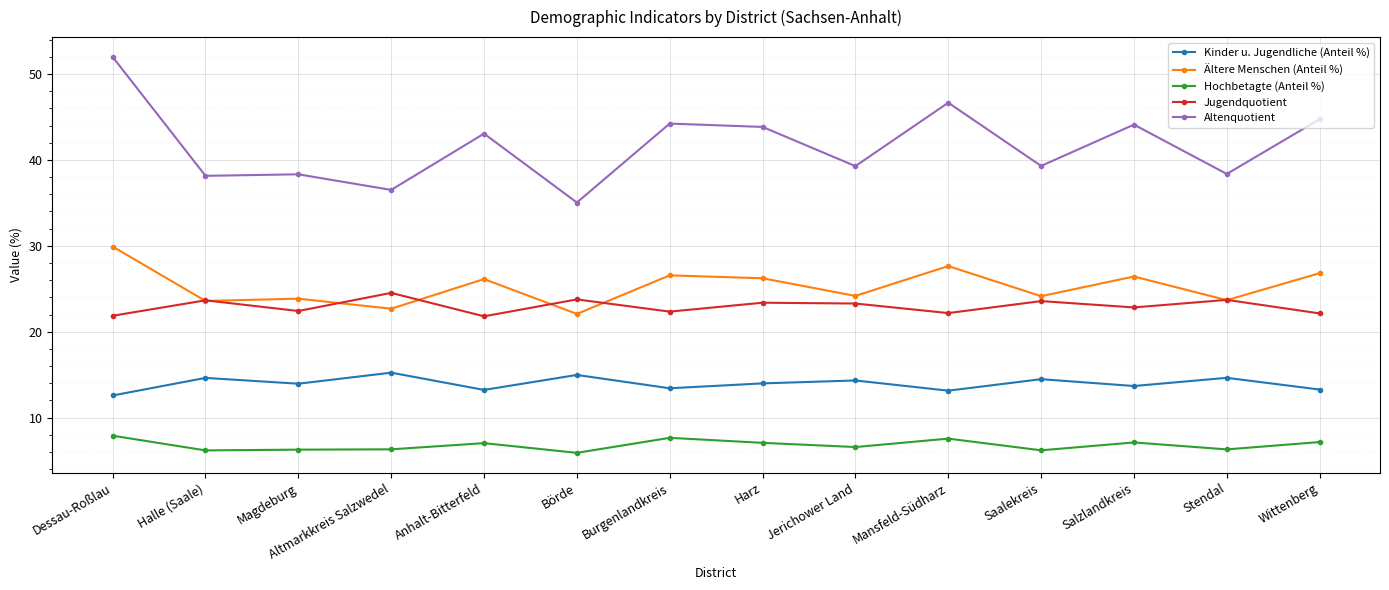

True or false: Jugendquotient has more than 1 points higher than both neighbors.

True